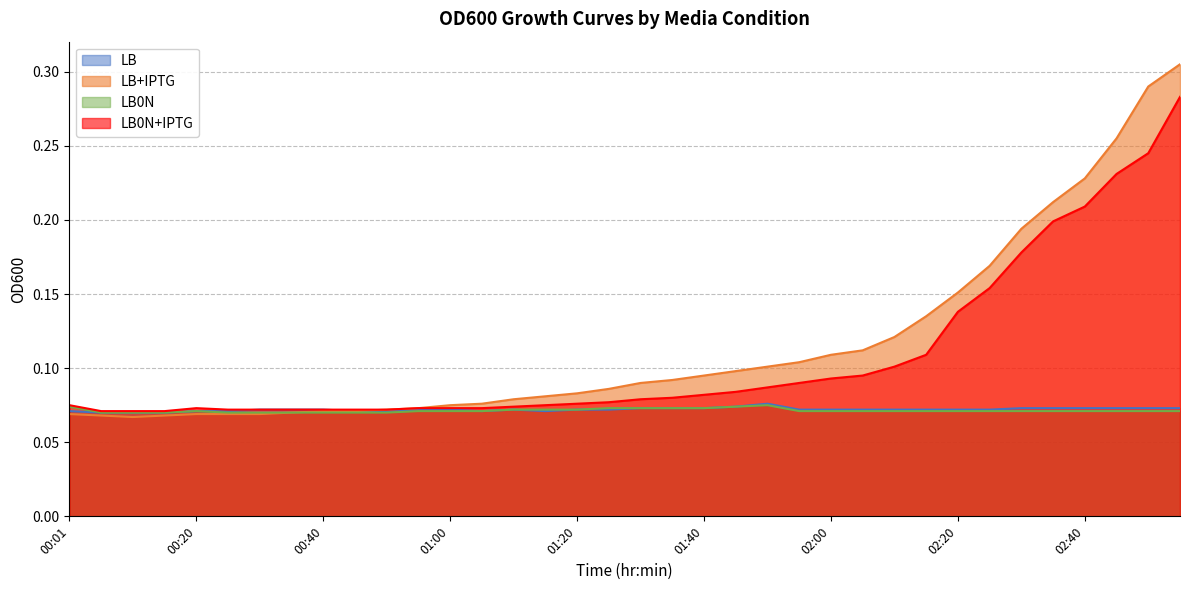

Which category has the lowest value in the LB0N series?

00:05